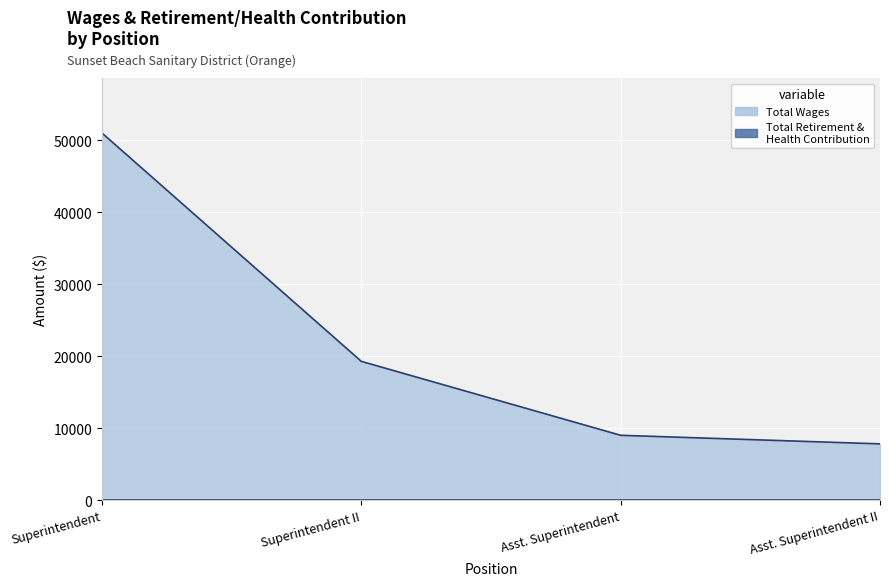

What is the minimum value shown in the chart?

7806